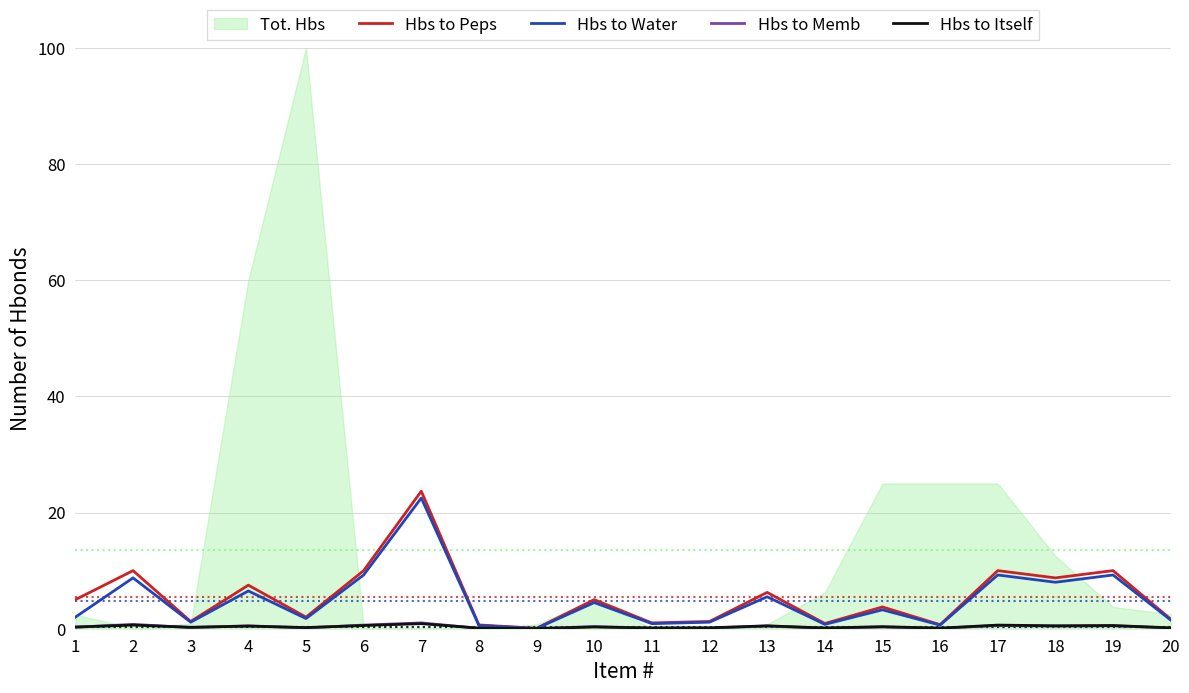

Is it true that Hbs to Water equals 0.8 at 14?

True